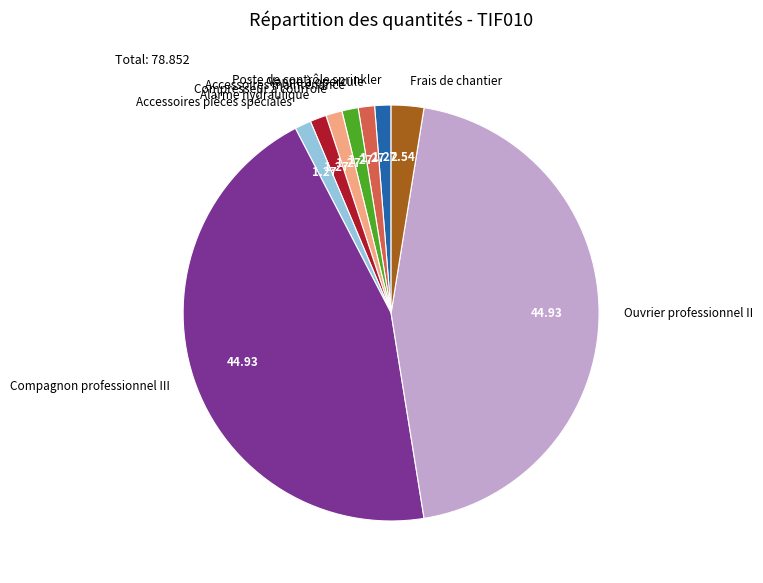

Does any single category account for the majority?

No